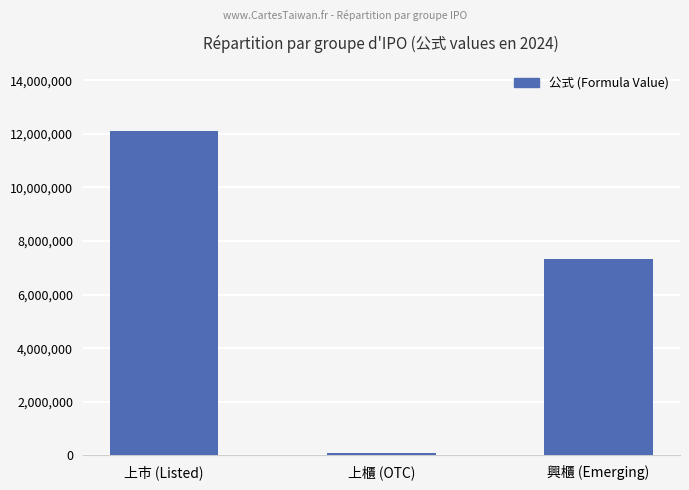

Reading right to left, list all the values displayed in this chart.

興櫃 (Emerging)=7322779	上櫃 (OTC)=80962	上市 (Listed)=12121033